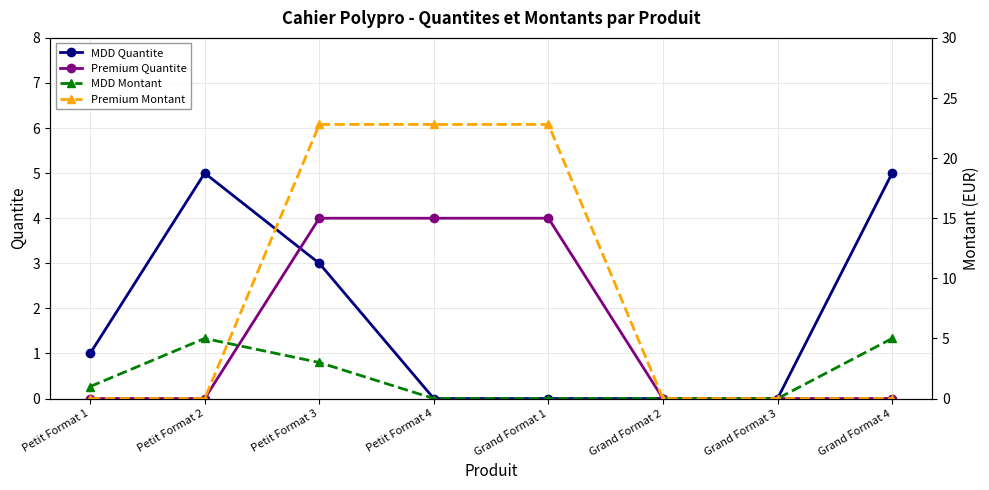

What are all the series names shown in the legend?

MDD Quantite, Premium Quantite, MDD Montant, Premium Montant